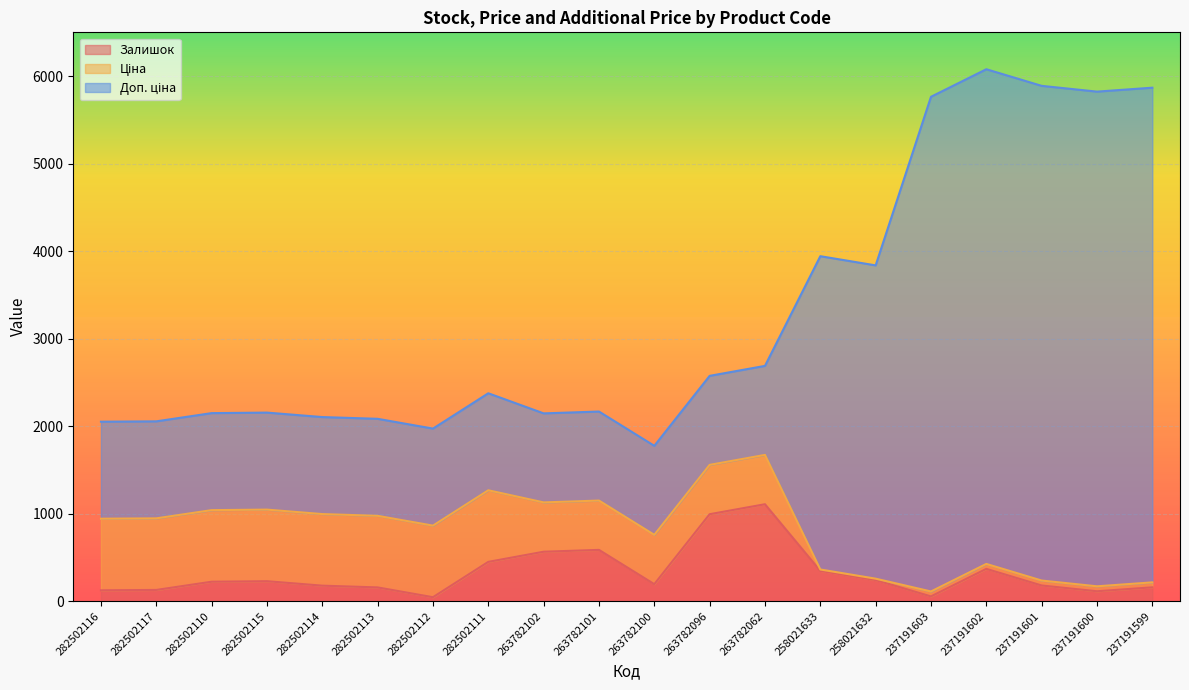

What is the difference between the maximum and minimum values in the Залишок series?

1063.0